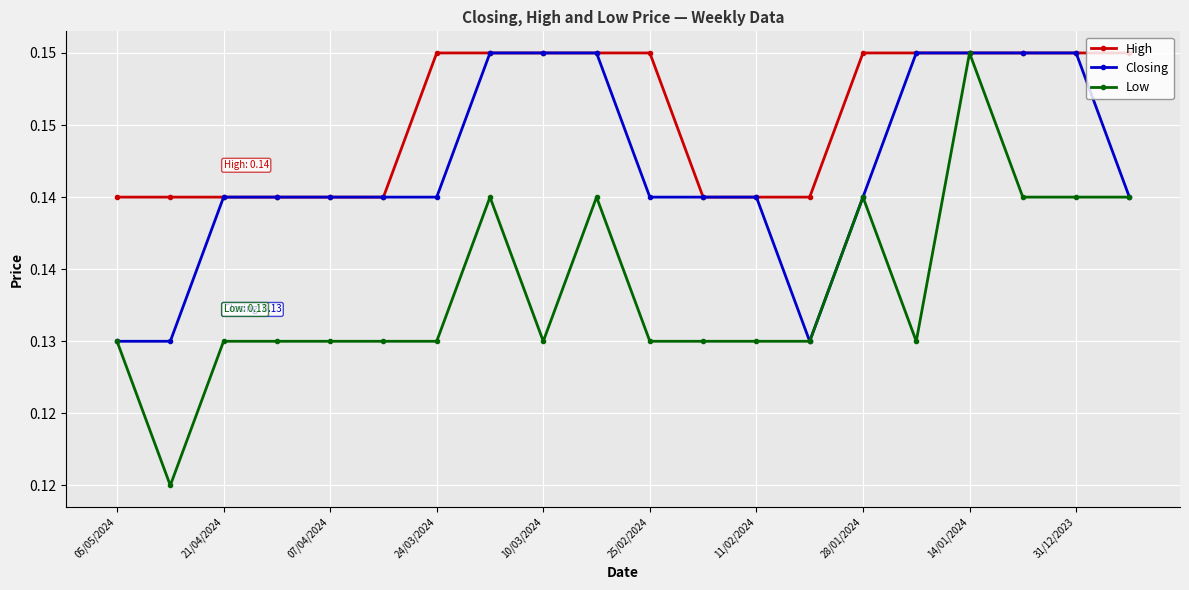

True or false: Low and Closing cross at least once.

False